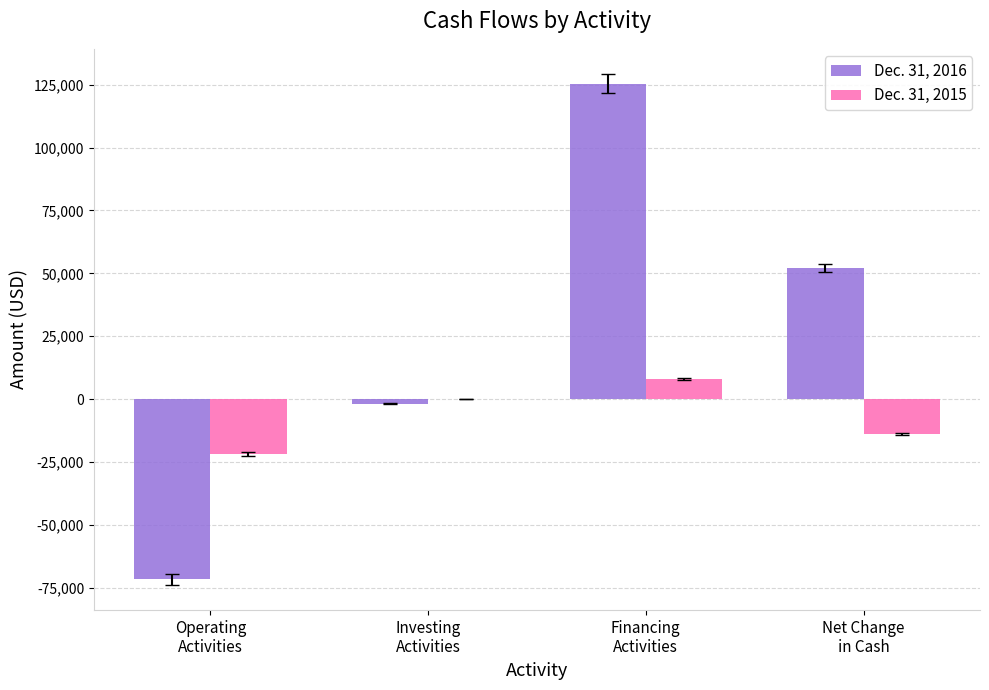

What is the sum of all Dec. 31, 2015 values?

-27534